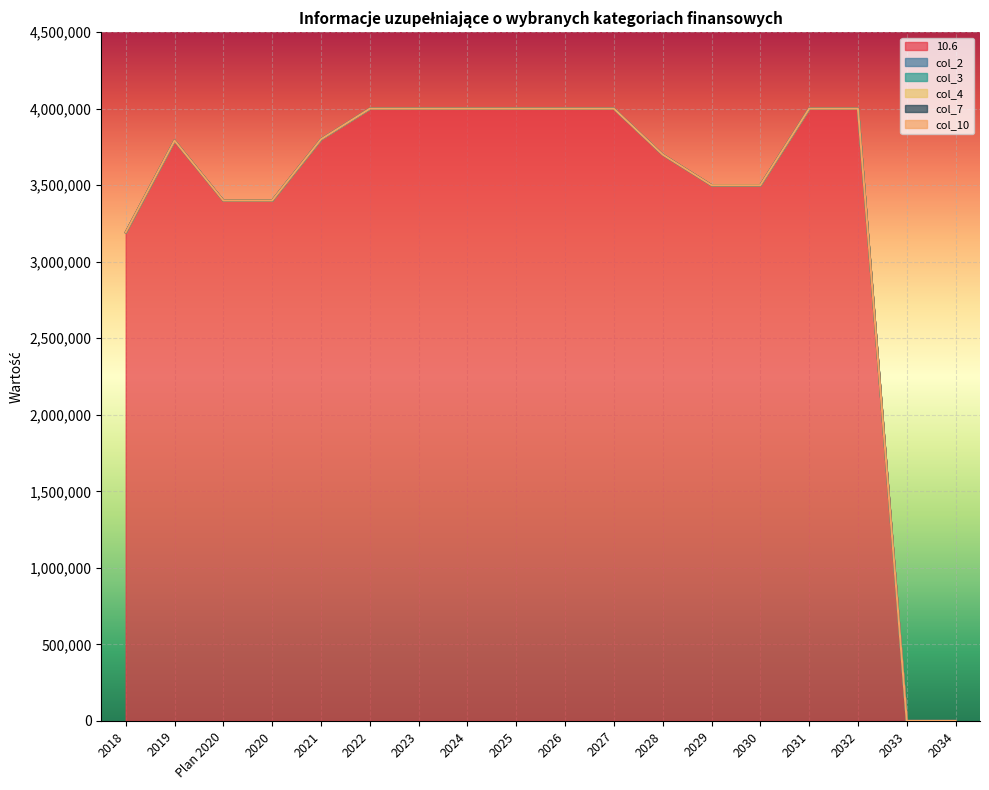

At how many categories does at least one series exceed 1960424?

16